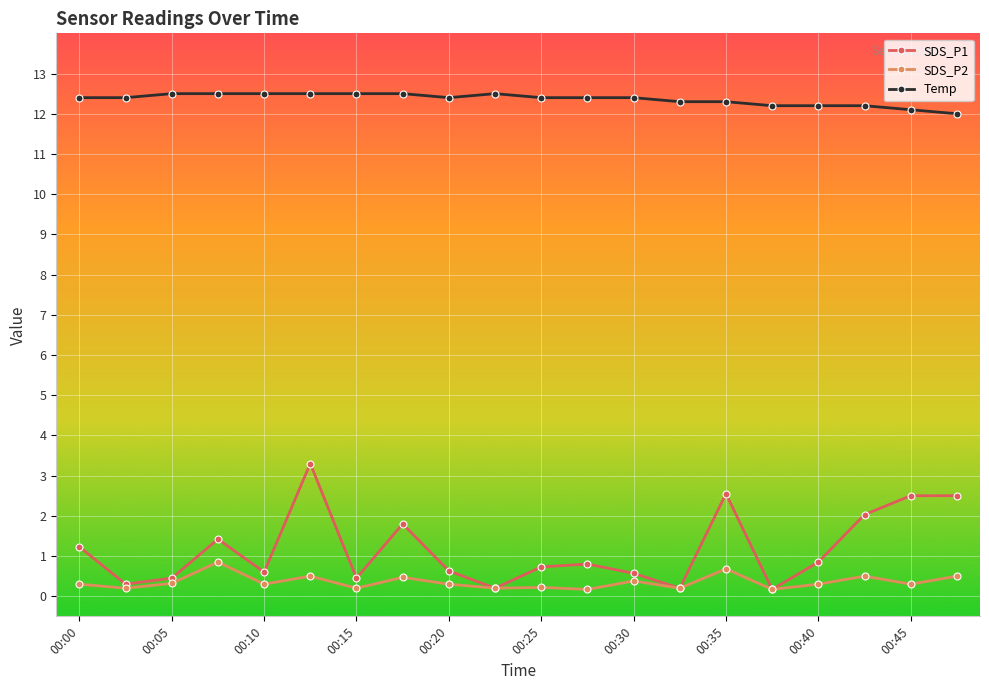

What is the difference between the maximum and minimum values in the Temp series?

0.5